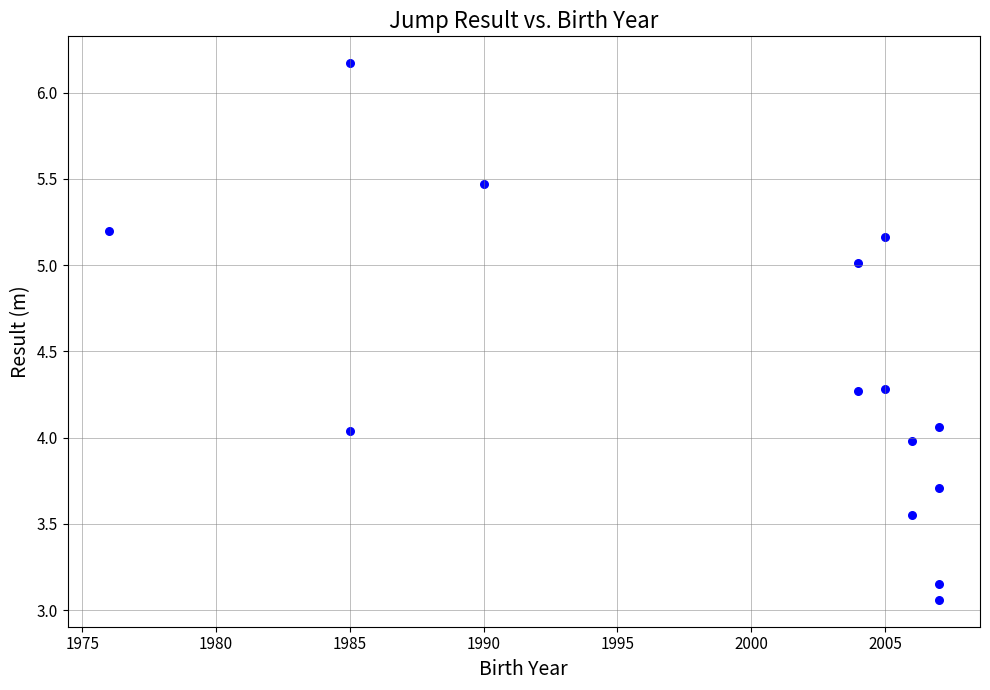

What is the range of X values (max minus min)?

31.0